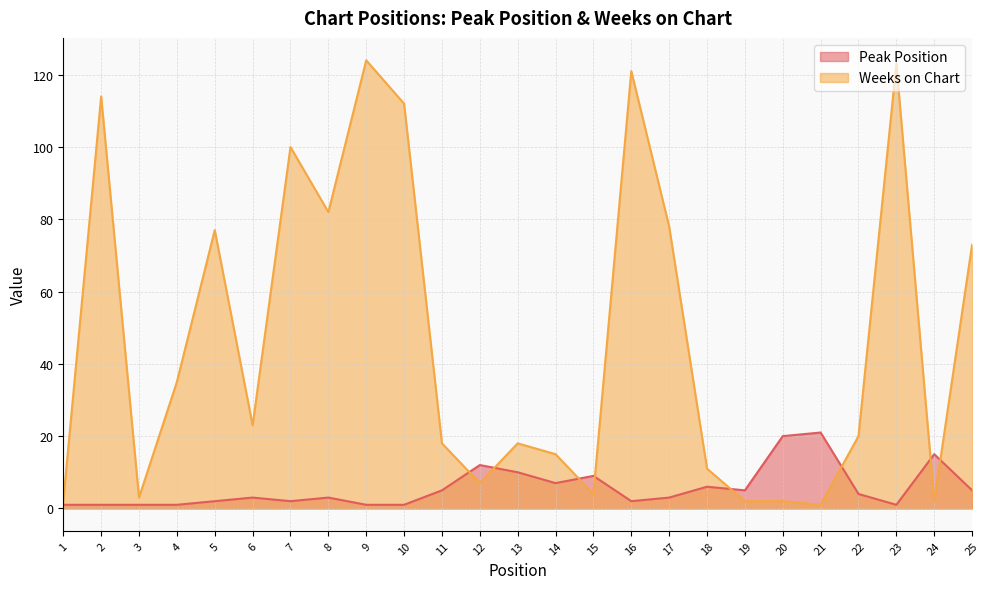

At which category is the sum across all series the highest?

9